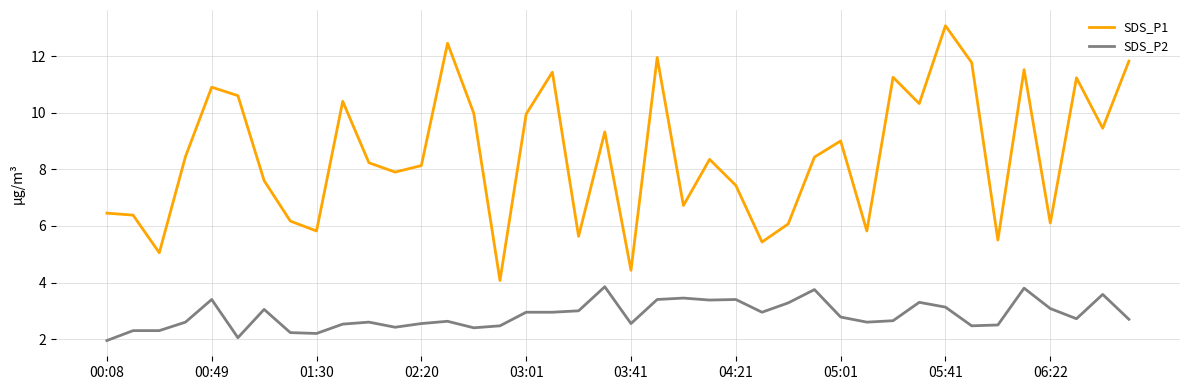

What is the difference between the maximum and minimum values in the SDS_P1 series?

9.0